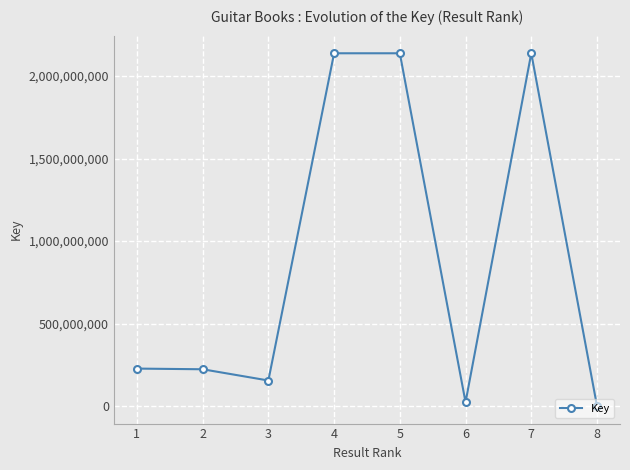

How many interior local valleys (lower than both neighbors) does the data have?

2